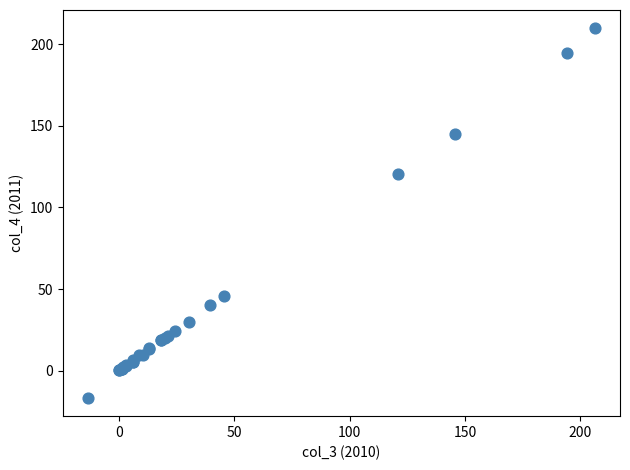

What Y value in the scatter plot is closest to 96?

120.4